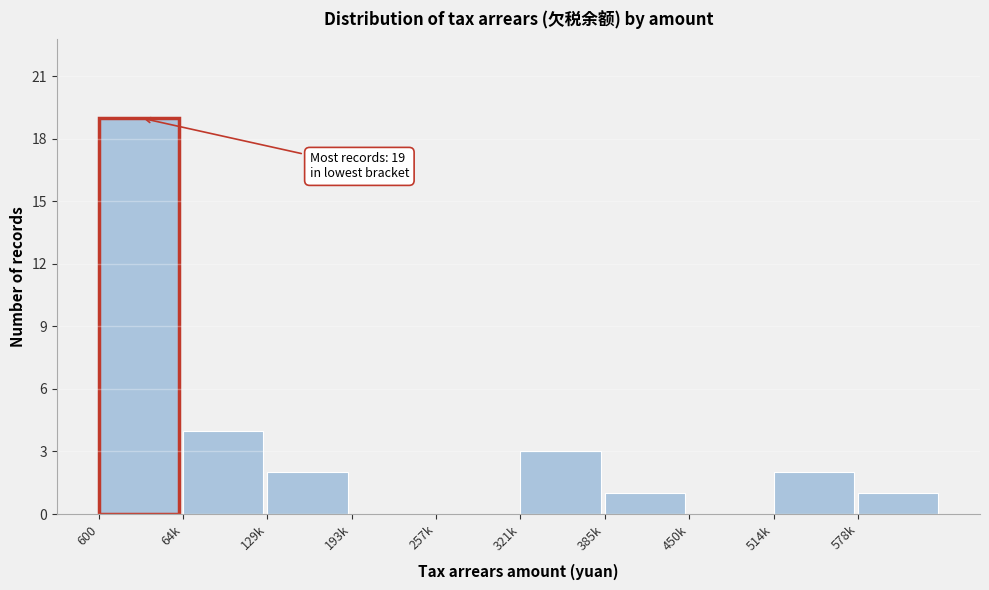

Reading left to right, extract all data points from this chart.

600=19	64k=4	129k=2	193k=0	257k=0	321k=3	385k=1	450k=0	514k=2	578k=1